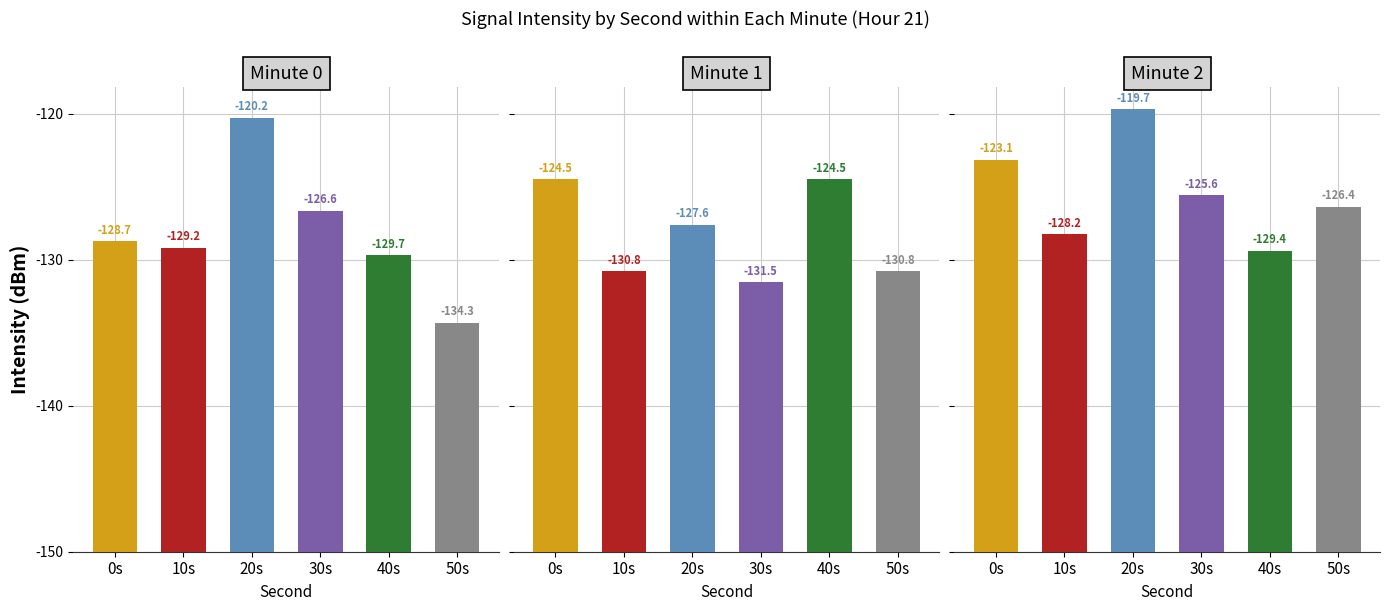

At how many categories does at least one series exceed 22?

5